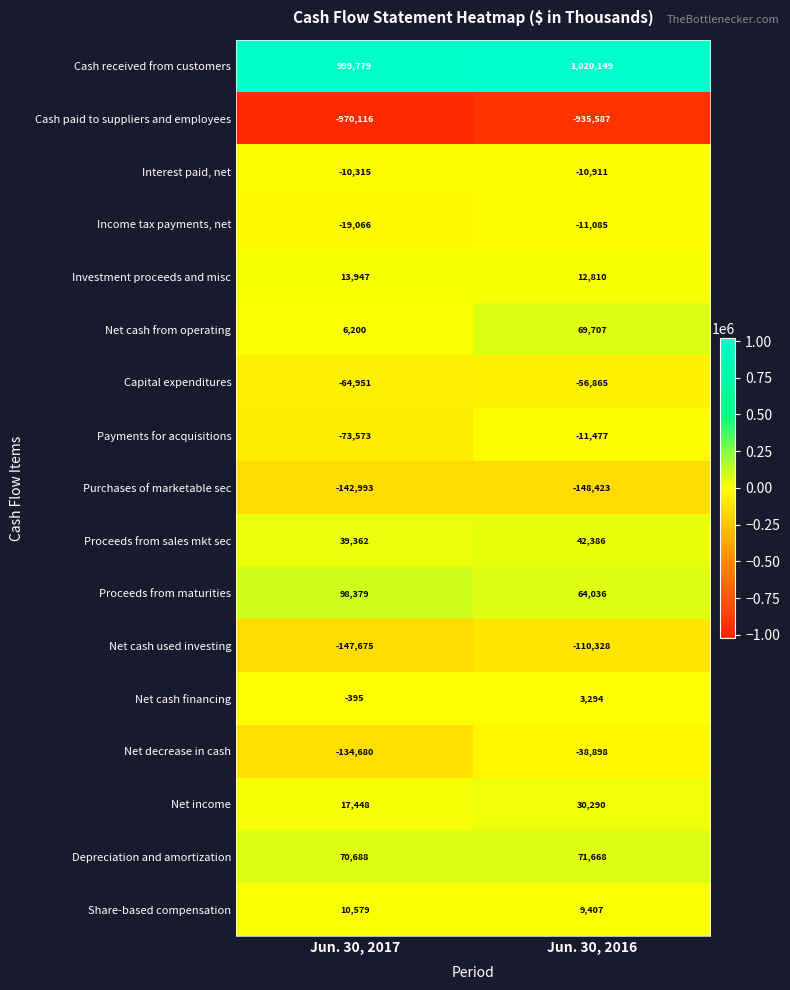

What is the difference between the maximum and minimum values in the Investment proceeds and misc series?

1137